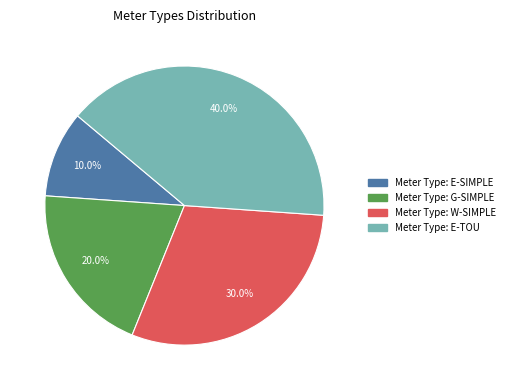

Does any single category account for the majority?

No